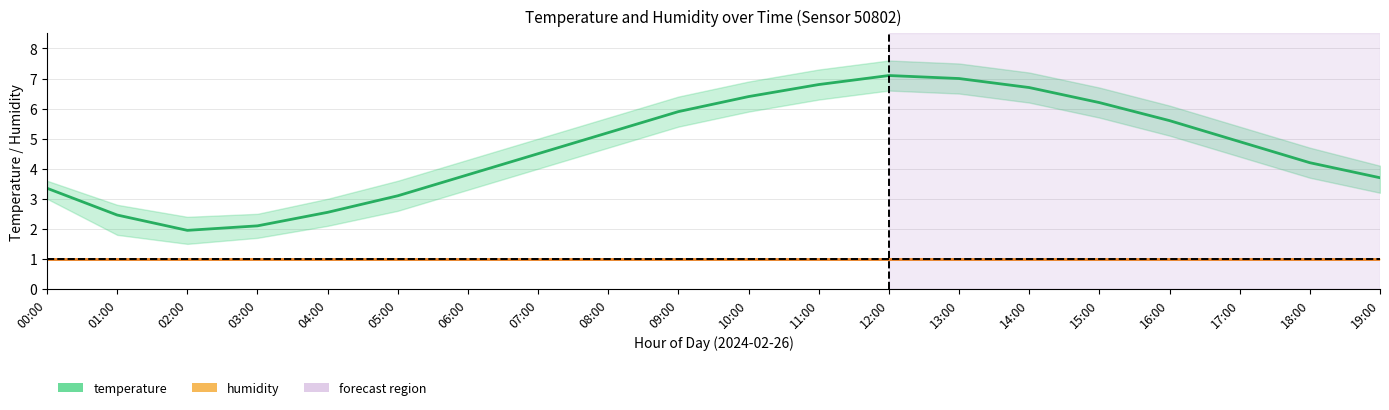

What is the average value of the temperature series?

4.7